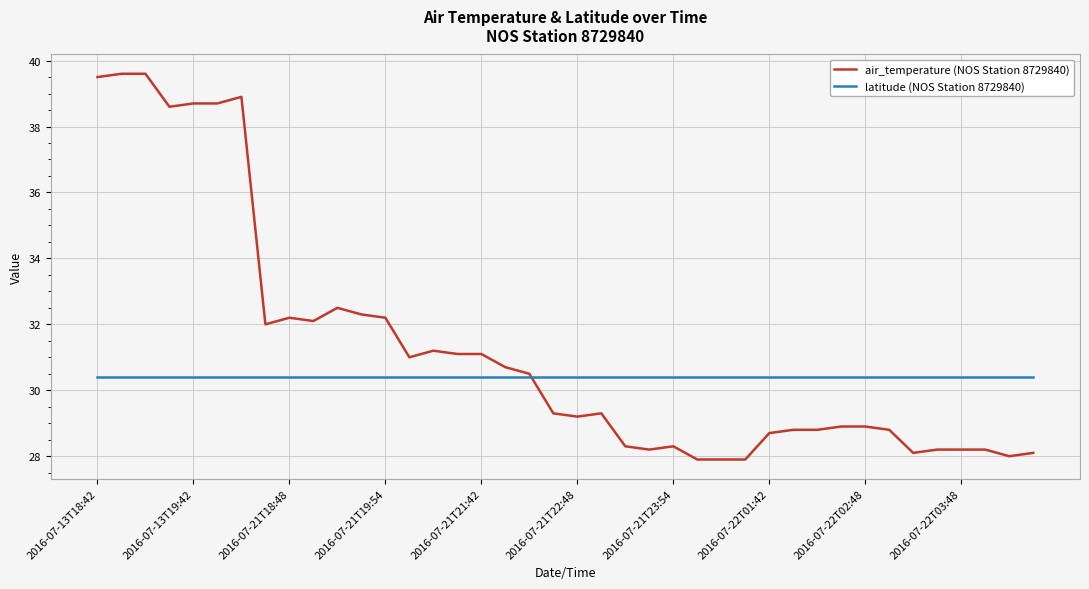

Which series has the widest spread of values?

air_temperature (NOS Station 8729840)